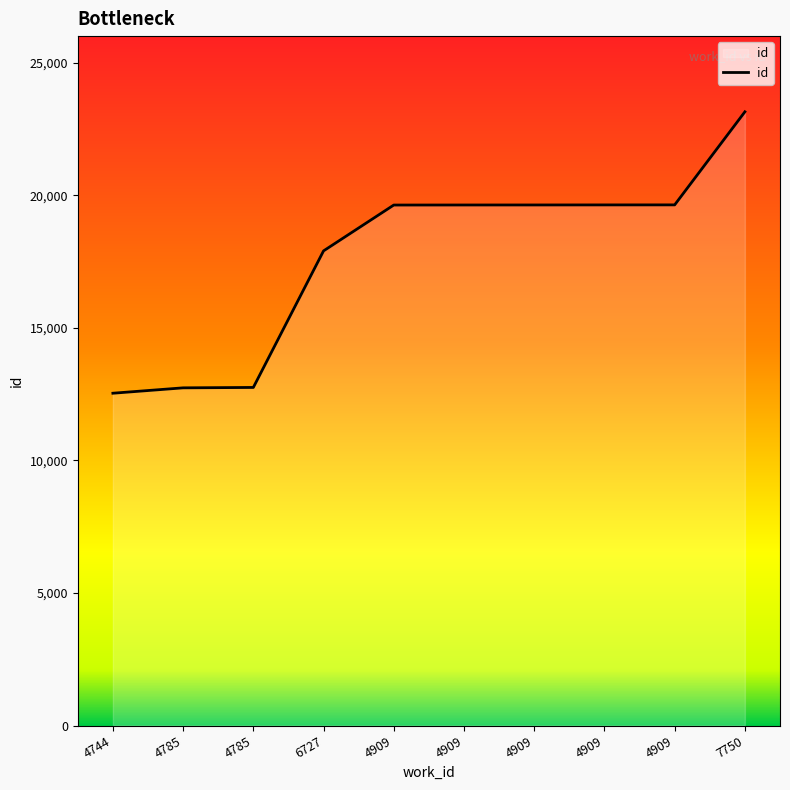

Is this an area chart (filled region under the line)?

Yes